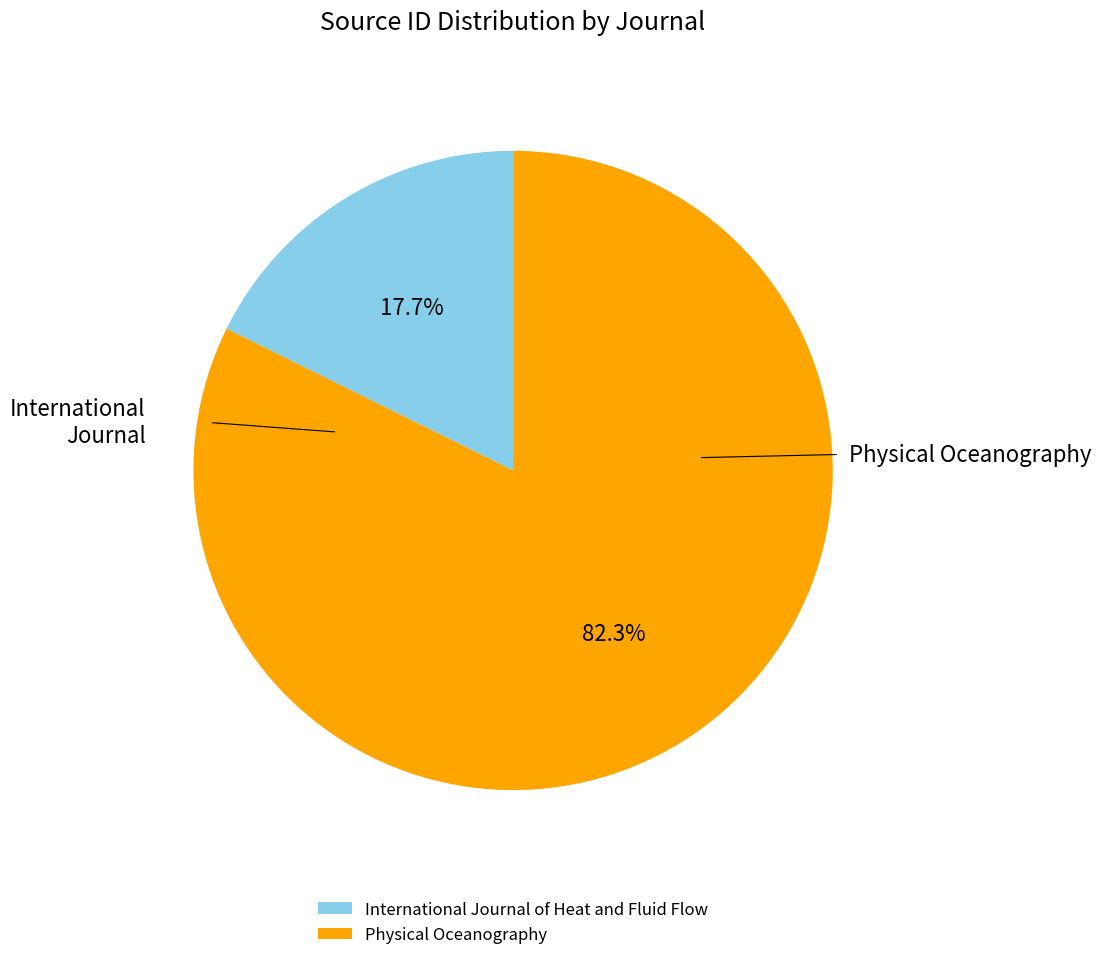

What percentage is the Physical Oceanography slice, to the nearest percent?

82%